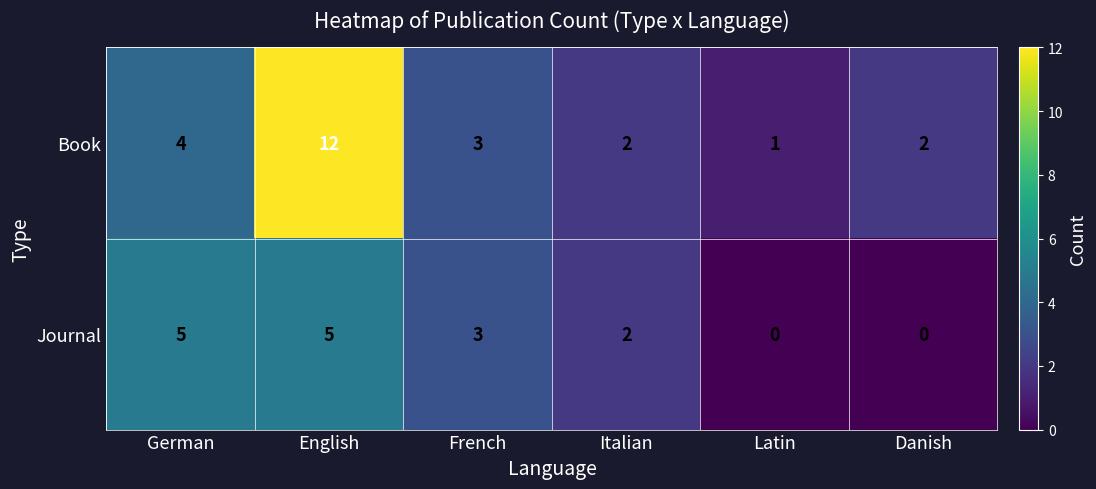

What is the spread (max minus min) of values at English?

7